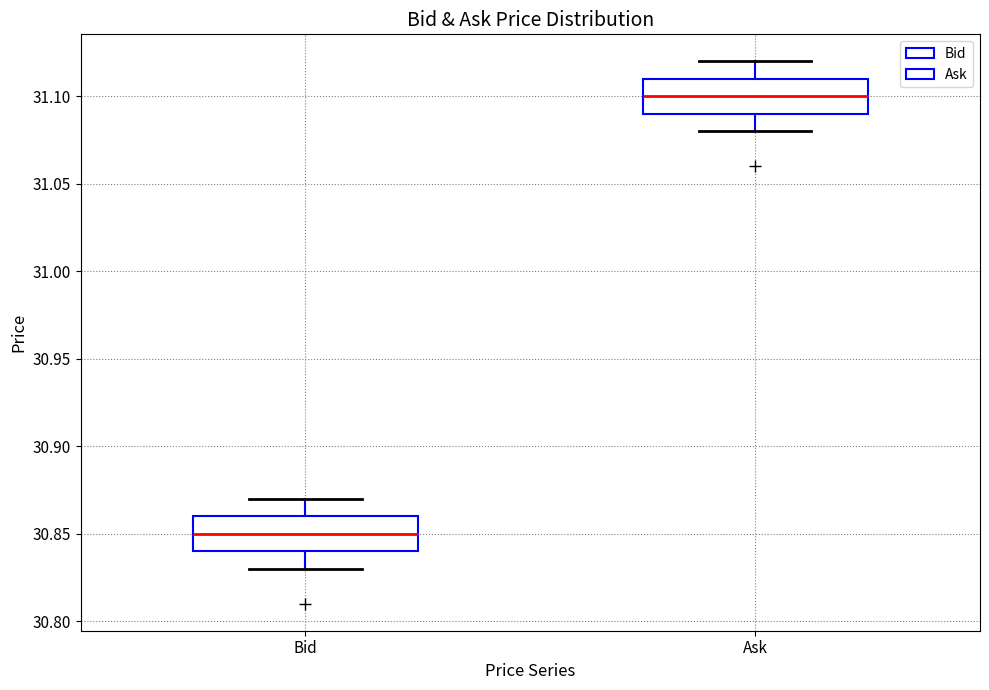

Which box's median line is the lowest?

Bid